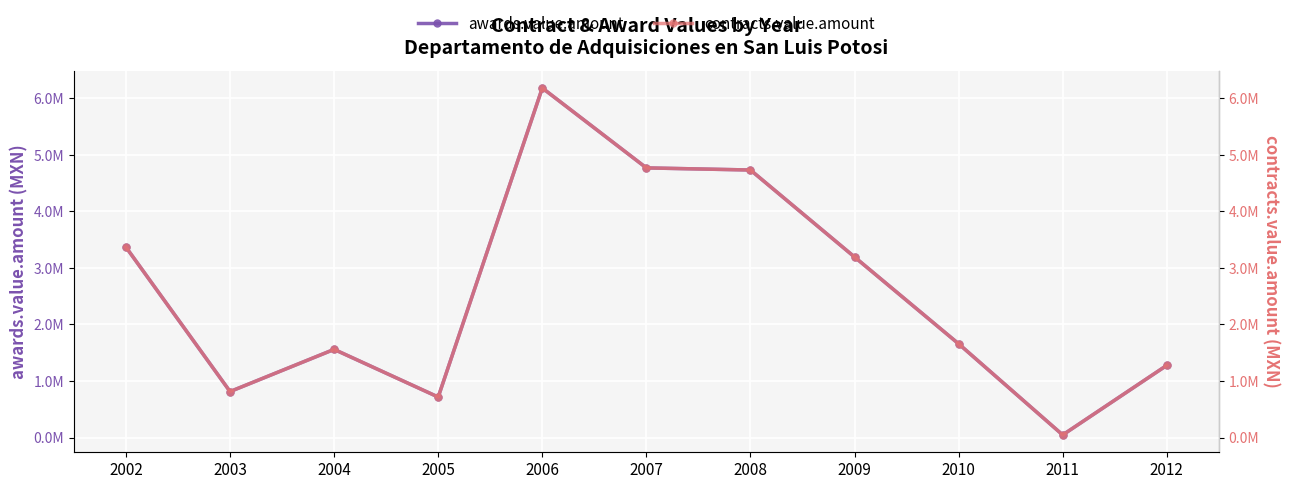

What is the minimum value shown in the chart?

45678.0